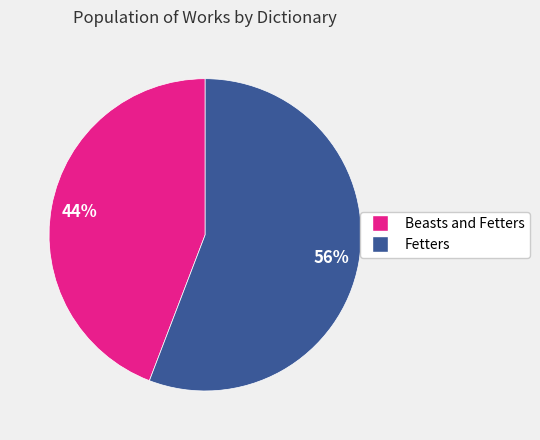

Which slice represents more than half of the pie?

Fetters